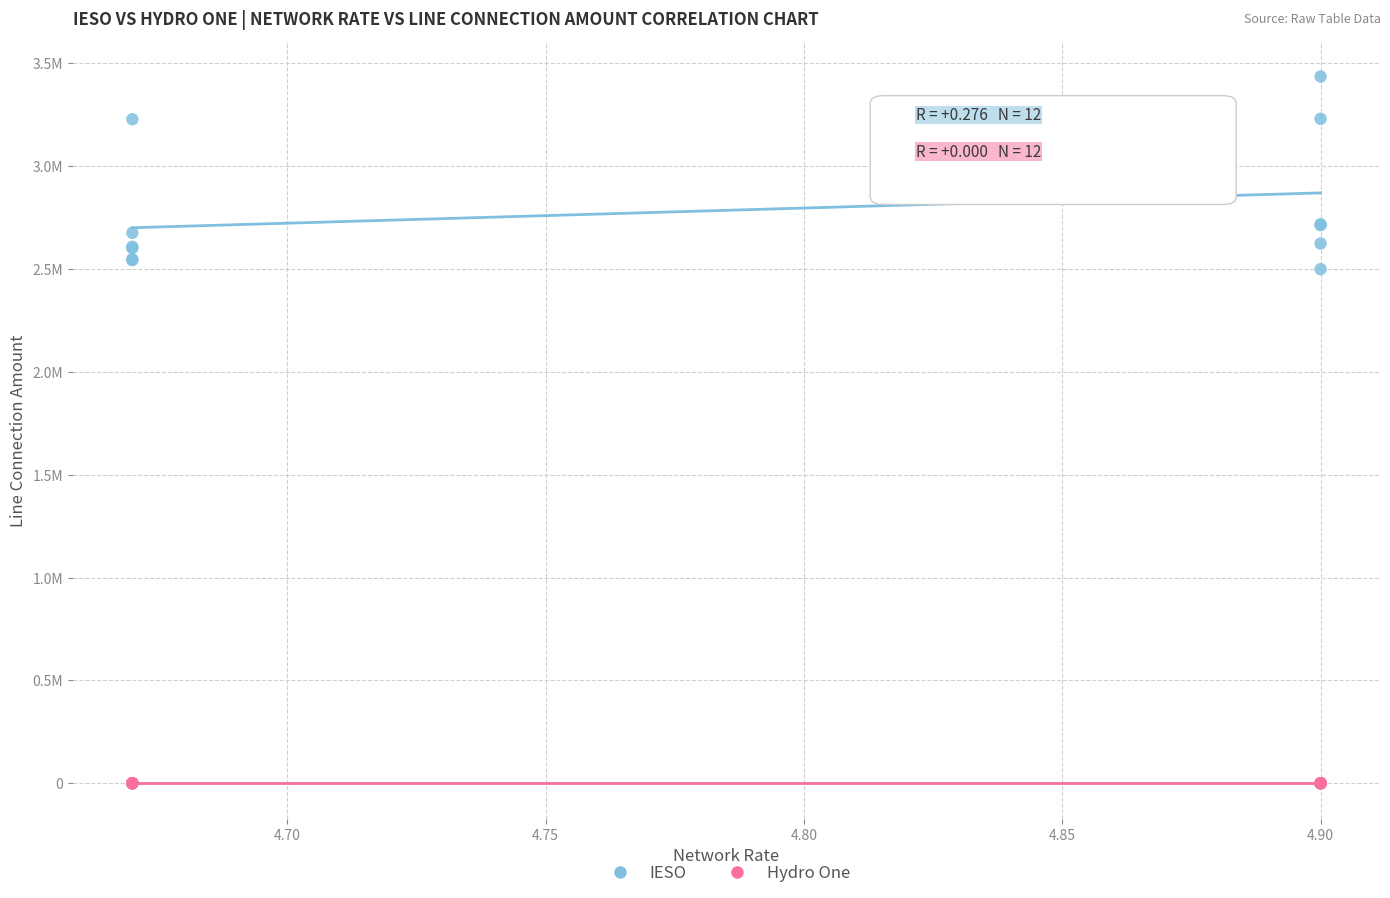

Which series reaches the maximum Y coordinate?

IESO